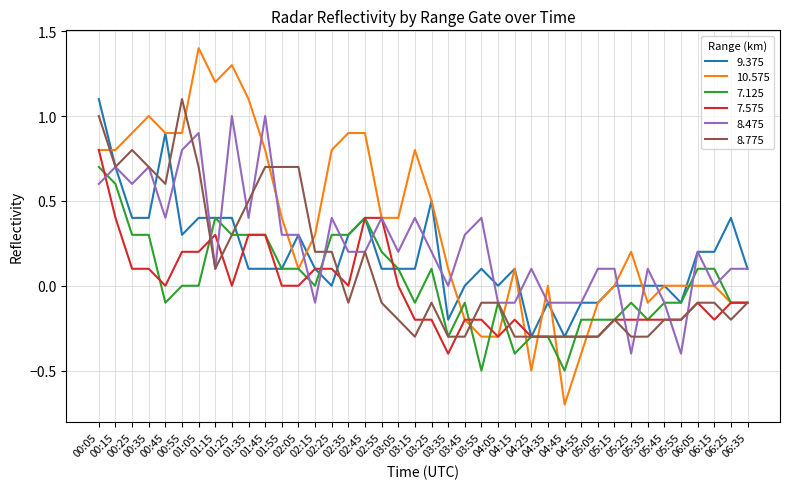

What is the difference between the second highest and minimum values in the 10.575 series?

2.0